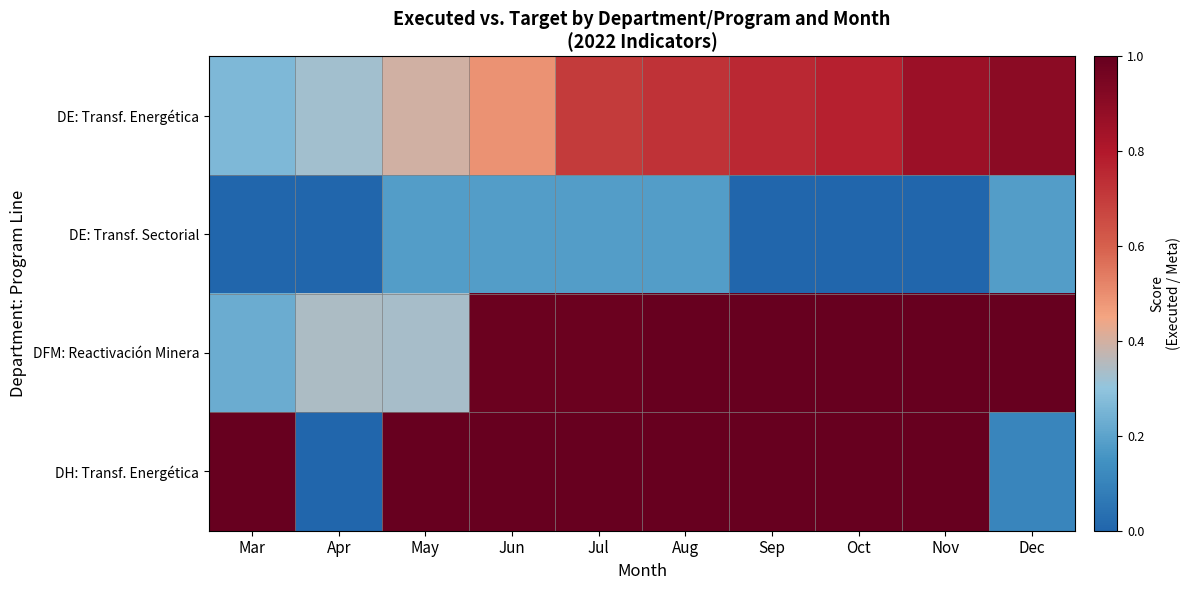

Count the number of data series in this chart.

4